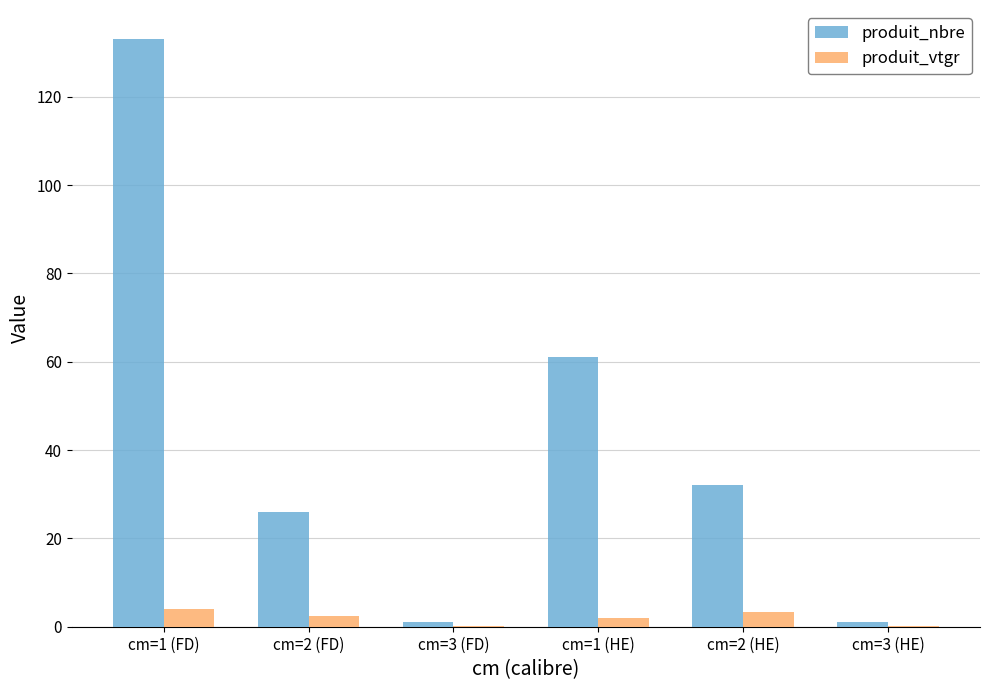

How many groups of bars are there?

6